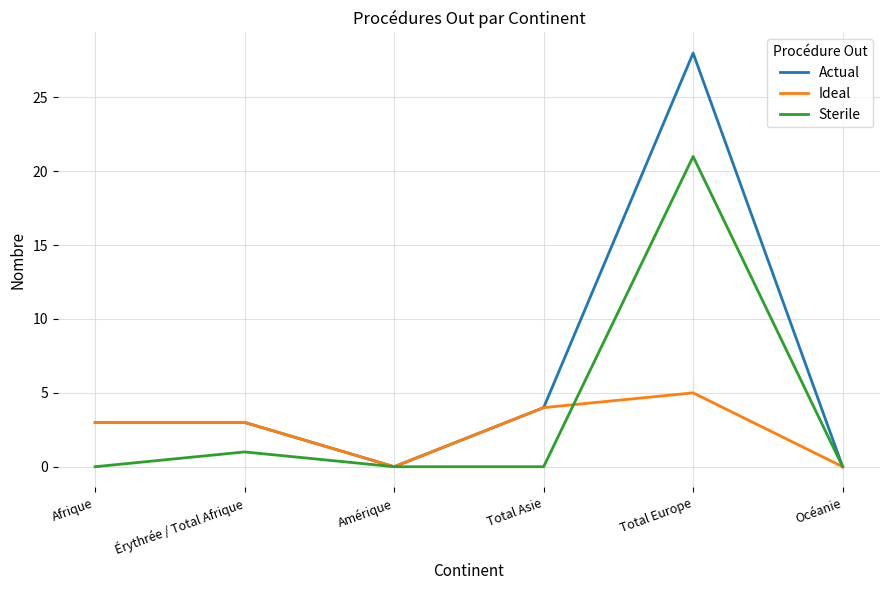

Which series has the largest range (max minus min)?

Actual